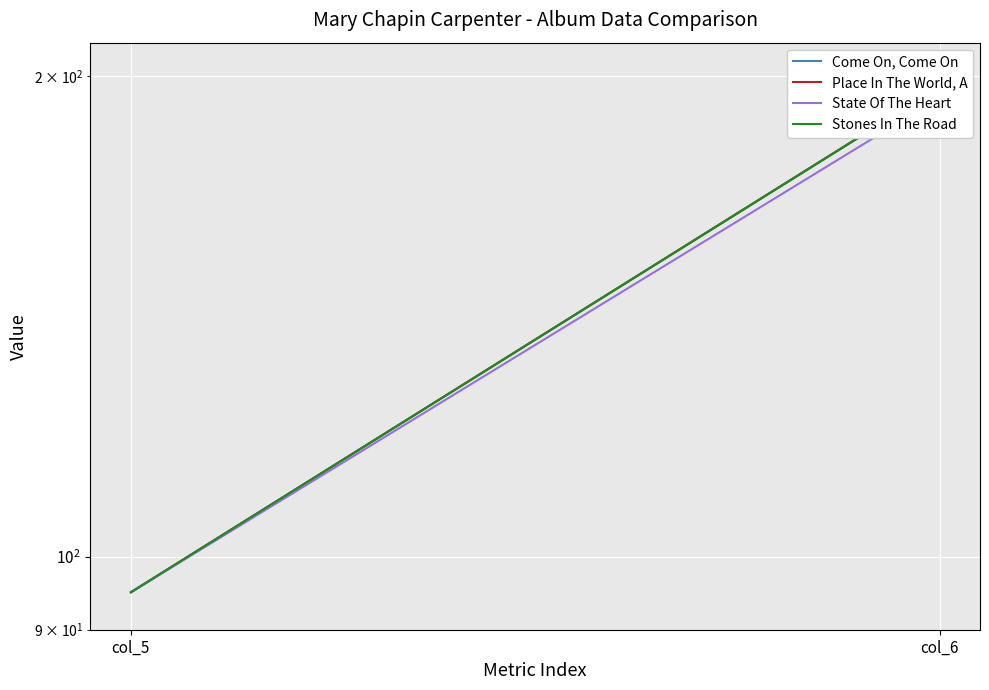

What is the lowest value of the Come On, Come On series?

95